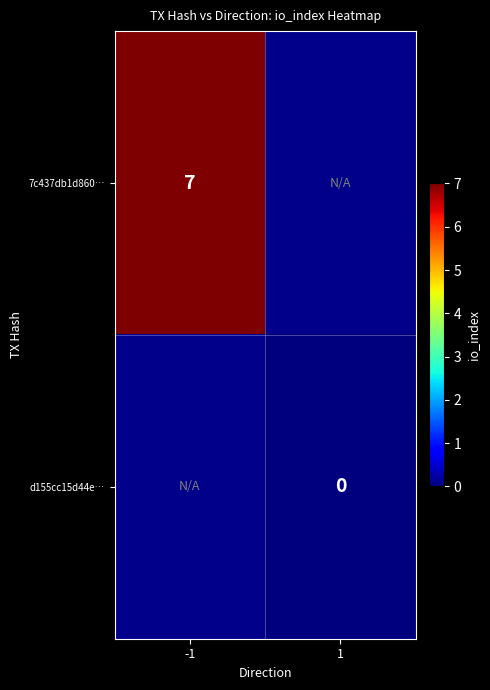

True or false: 7c437db1d860… has a value of 4 at -1.

False